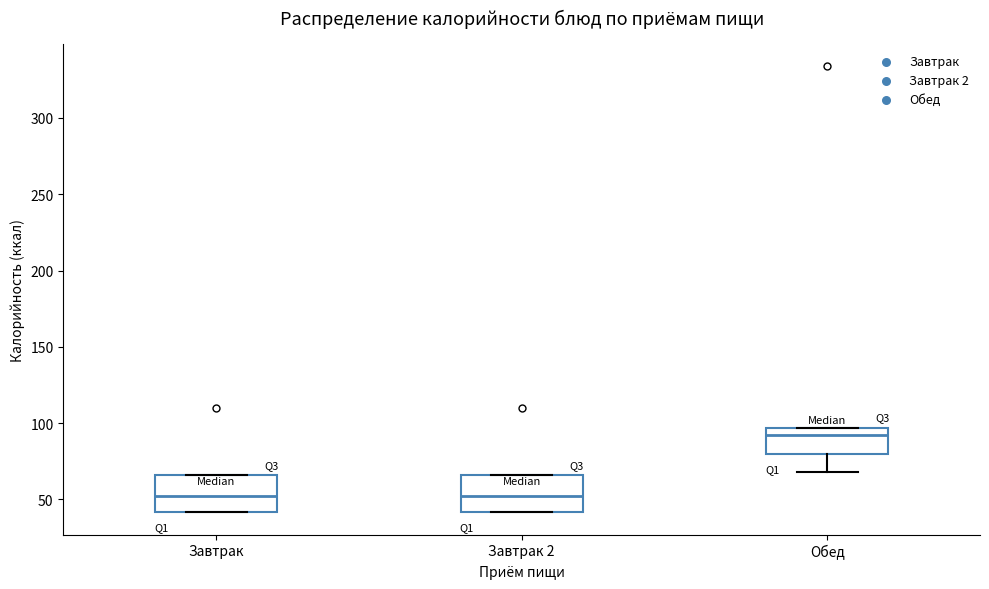

Which box's median line is the highest?

Обед